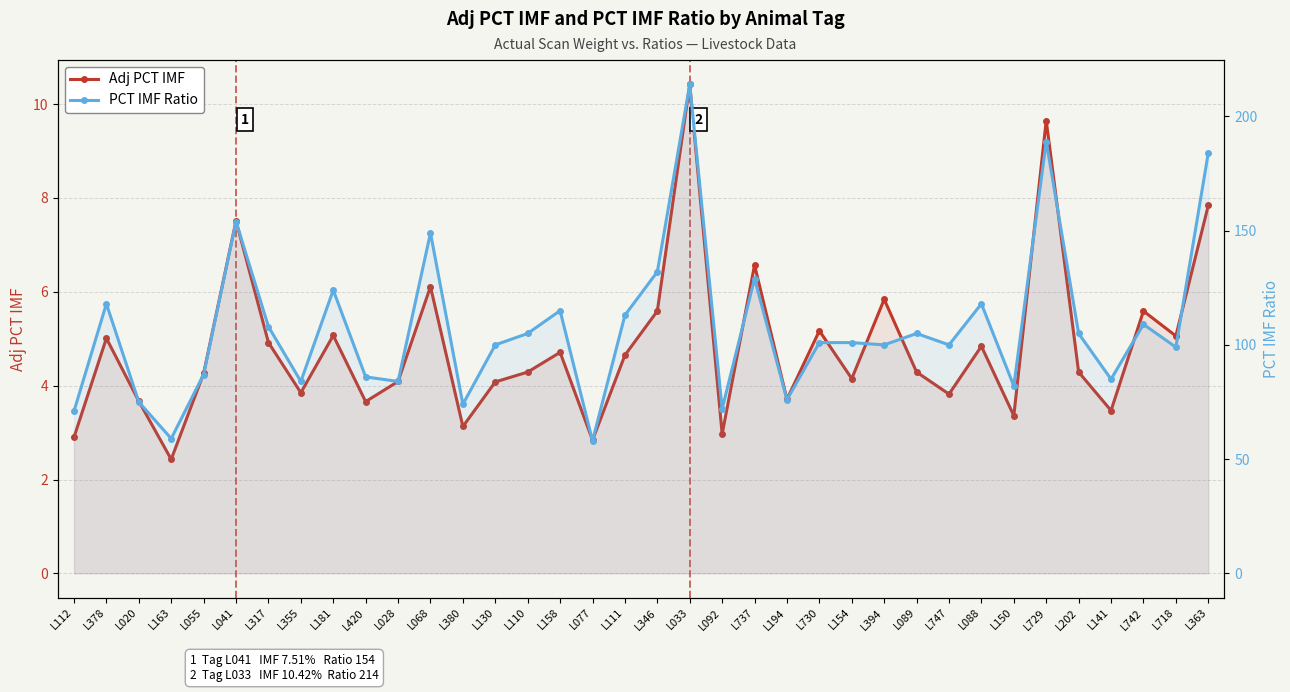

List the labels in order of PCT IMF Ratio value, smallest first.

L077, L163, L112, L092, L380, L020, L194, L150, L355, L028, L141, L420, L055, L718, L130, L394, L747, L730, L154, L110, L089, L202, L317, L742, L111, L158, L378, L088, L181, L737, L346, L068, L041, L363, L729, L033